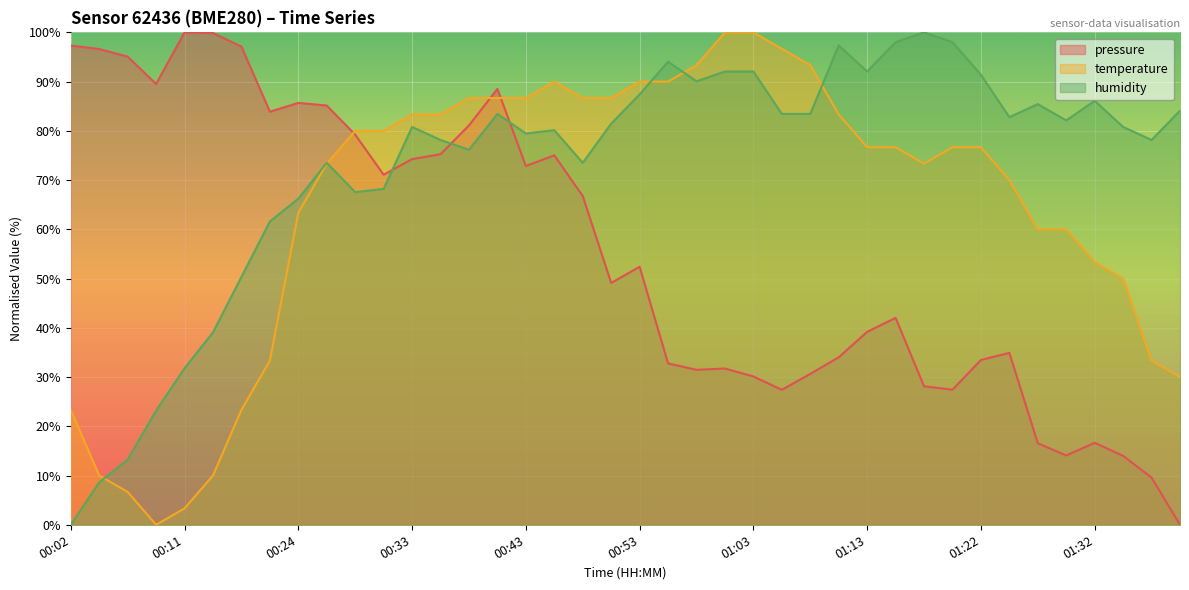

True or false: temperature has more than 2 interior local peaks.

False